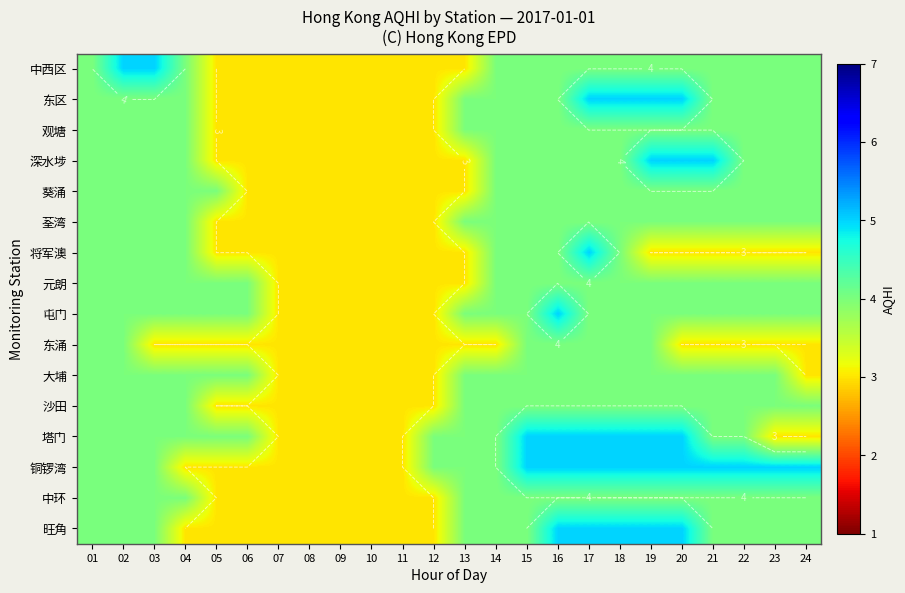

What is the maximum value for 元朗?

4